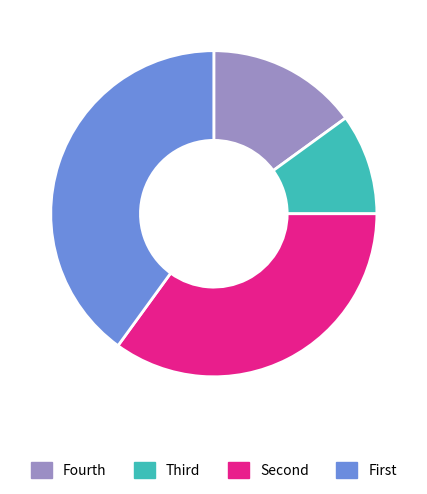

Is there any slice that represents more than half of the pie?

No